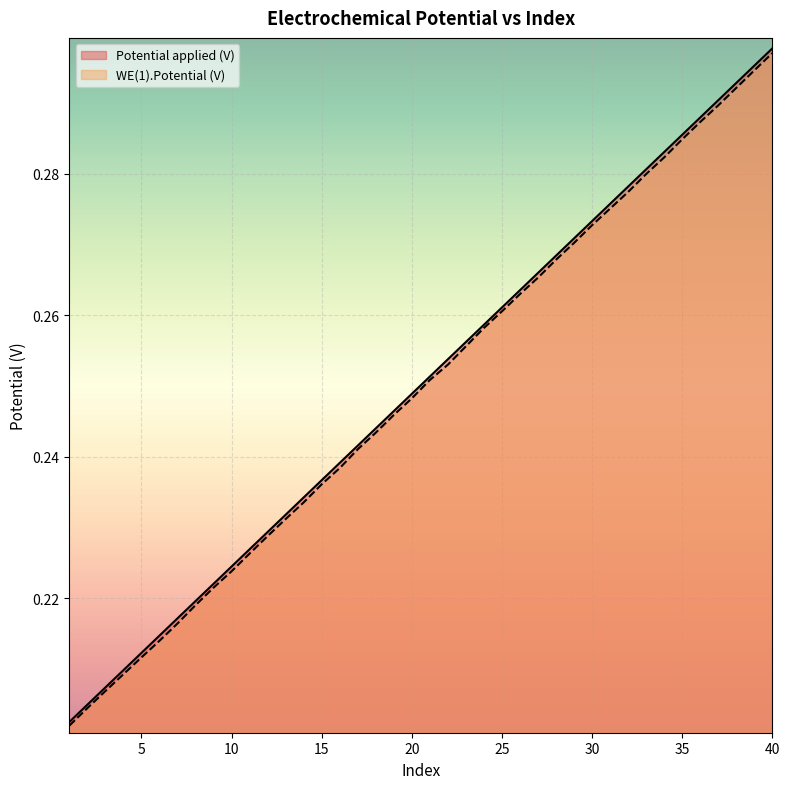

Rank the categories by WE(1).Potential (V) value from lowest to highest.

1, 2, 3, 4, 5, 6, 7, 8, 9, 10, 11, 12, 13, 14, 15, 16, 17, 18, 19, 20, 21, 22, 23, 24, 25, 26, 27, 28, 29, 30, 31, 32, 33, 34, 35, 36, 37, 38, 39, 40